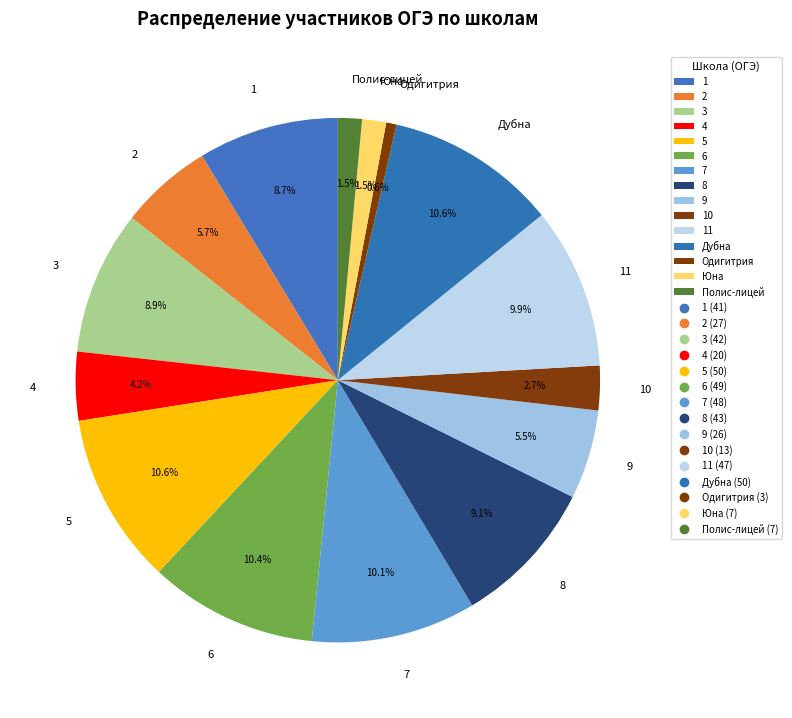

What percentage is the 6 slice, to the nearest percent?

10%